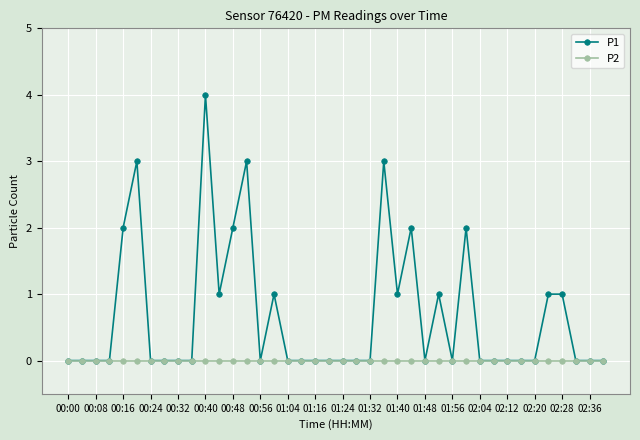

Reading left to right, extract all data points from this chart.

P1: 0	0	0	0	2	3	0	0	0	0	4	1	2	3	0	1	0	0	0	0	0	0	0	3	1	2	0	1	0	2	0	0	0	0	0	1	1	0	0	0
P2: 0	0	0	0	0	0	0	0	0	0	0	0	0	0	0	0	0	0	0	0	0	0	0	0	0	0	0	0	0	0	0	0	0	0	0	0	0	0	0	0